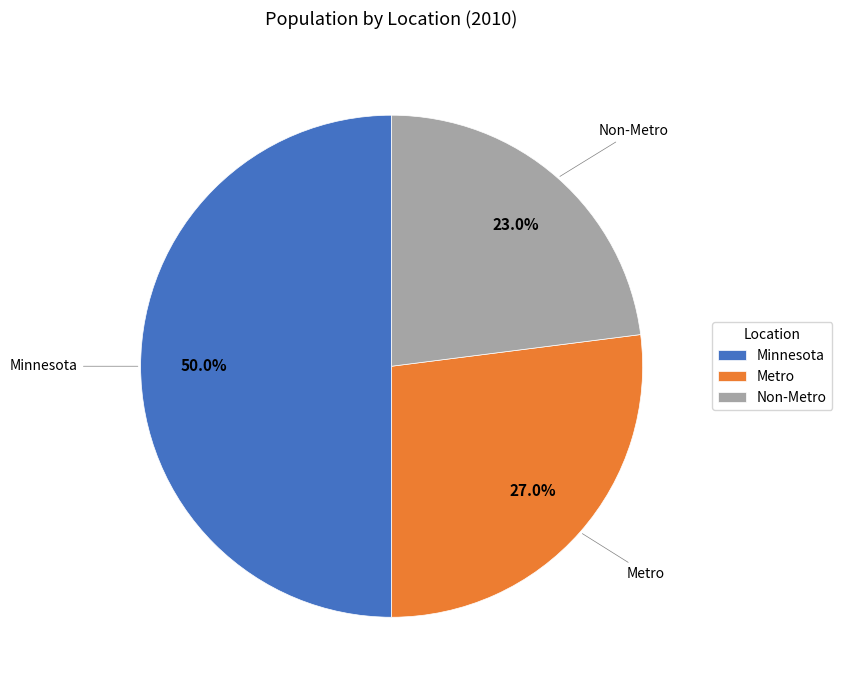

Rank the categories by value from lowest to highest.

Non-Metro, Metro, Minnesota